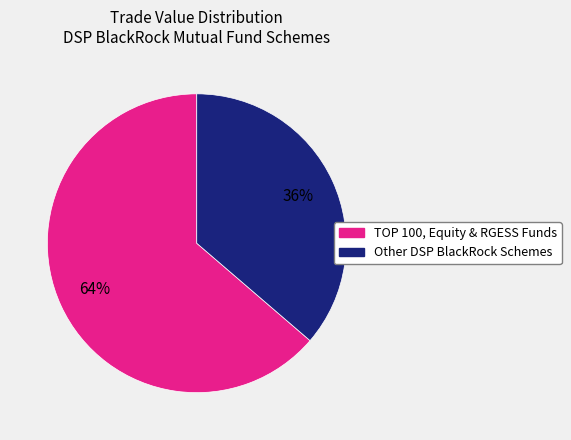

To the nearest percent, what is the average slice percentage?

50%